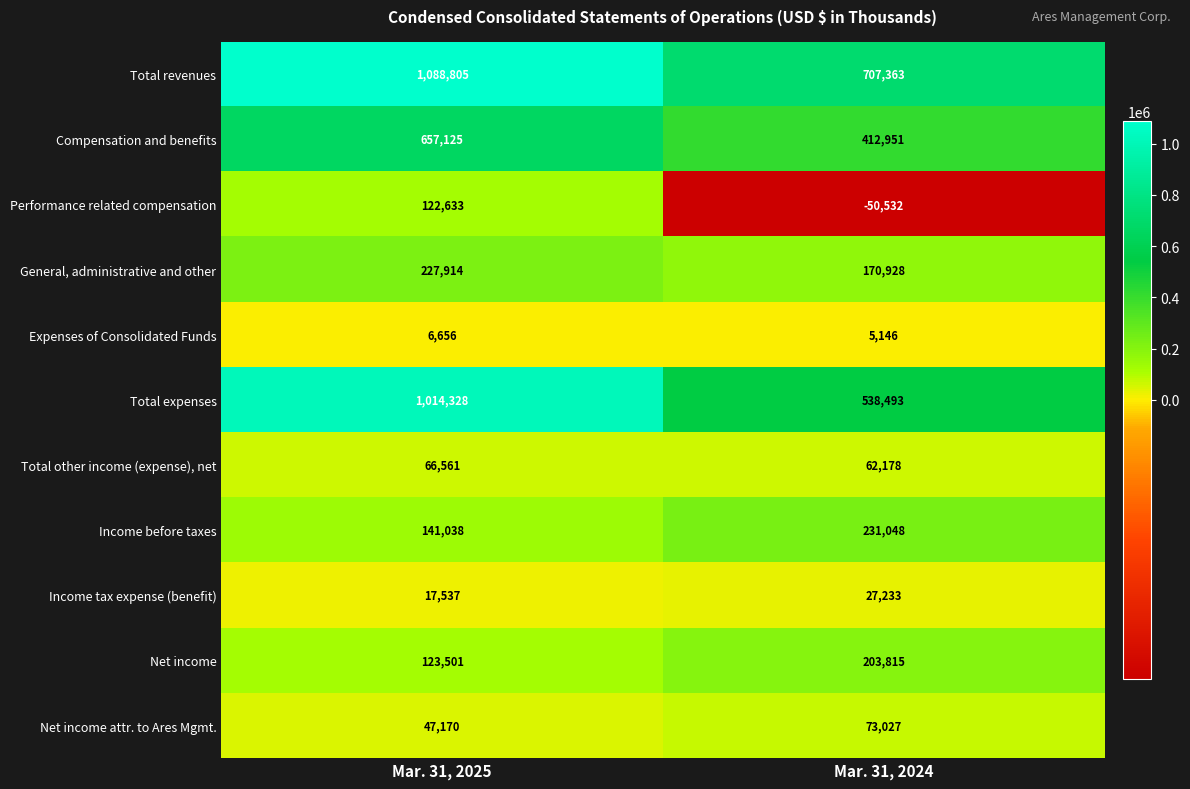

The value of General, administrative and other at Mar. 31, 2025 is 88589. True or false?

False